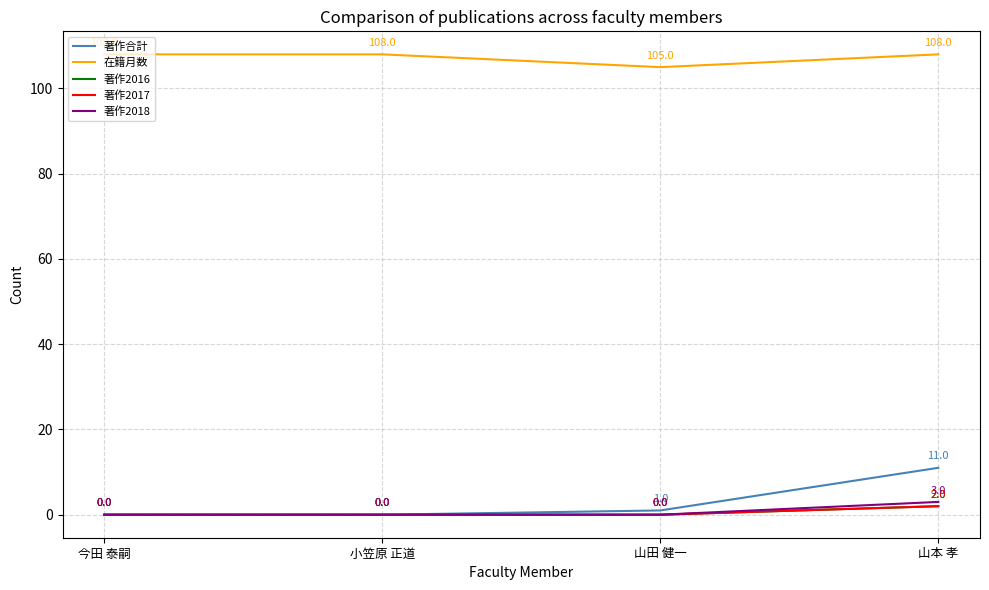

Is this an area chart (filled region under the line)?

No